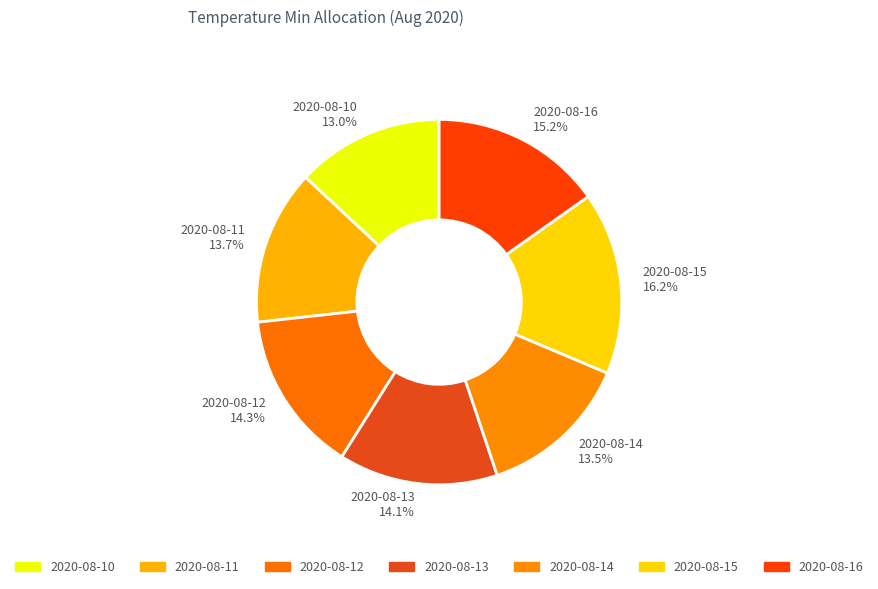

Does any single category account for the majority?

No